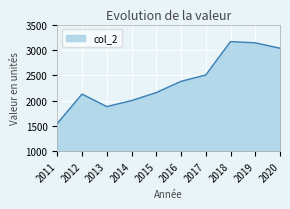

Reading right to left, extract all data points from this chart.

3033	3139	3164	2505	2379	2157	1999	1881	2127	1547